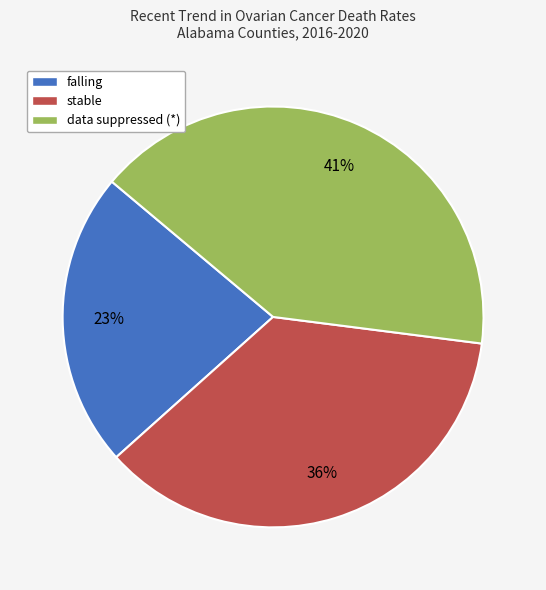

The data suppressed (*) slice represents 27% of the pie. True or false?

False